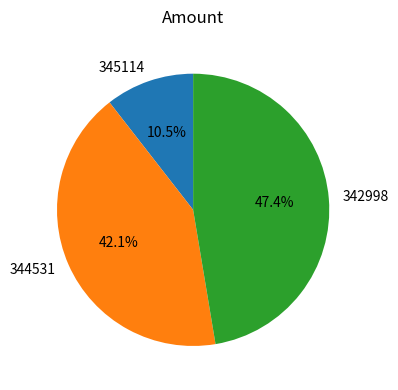

Rank the categories by value from lowest to highest.

345114, 344531, 342998